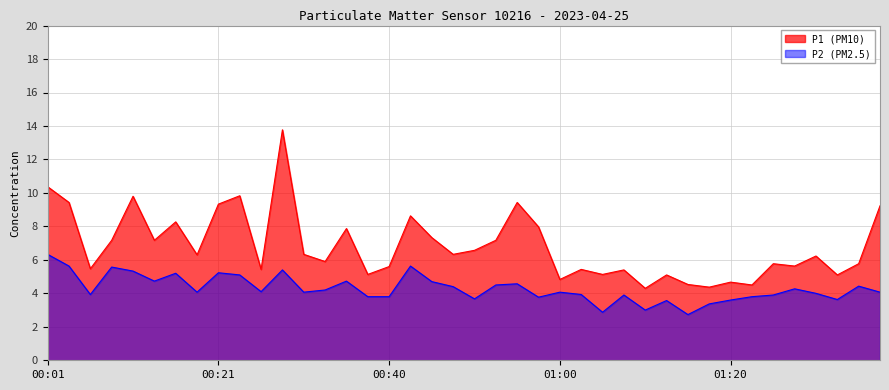

Reading left to right, extract all data points from this chart.

P1: 10.4	9.4	5.5	7.2	9.8	7.2	8.3	6.3	9.3	9.8	5.4	13.8	6.3	5.9	7.9	5.1	5.6	8.6	7.3	6.3	6.6	7.2	9.4	8.0	4.8	5.4	5.1	5.4	4.3	5.1	4.5	4.4	4.7	4.5	5.8	5.6	6.2	5.1	5.8	9.2
P2: 6.3	5.6	3.9	5.6	5.3	4.7	5.2	4.1	5.2	5.1	4.1	5.4	4.1	4.2	4.7	3.8	3.8	5.6	4.7	4.4	3.7	4.5	4.6	3.8	4.1	3.9	2.9	3.9	3.0	3.6	2.7	3.4	3.6	3.8	3.9	4.3	4.0	3.6	4.4	4.1